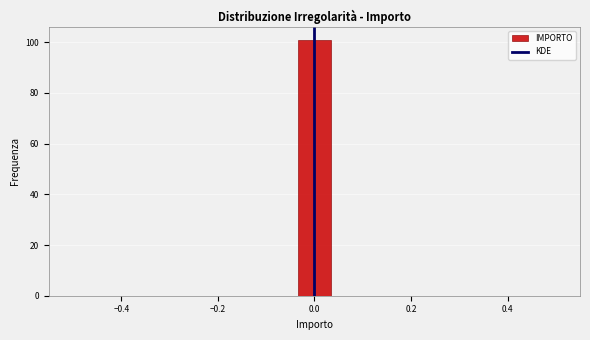

Read against the x-axis, roughly where is the centre of the tallest bar?

0.00